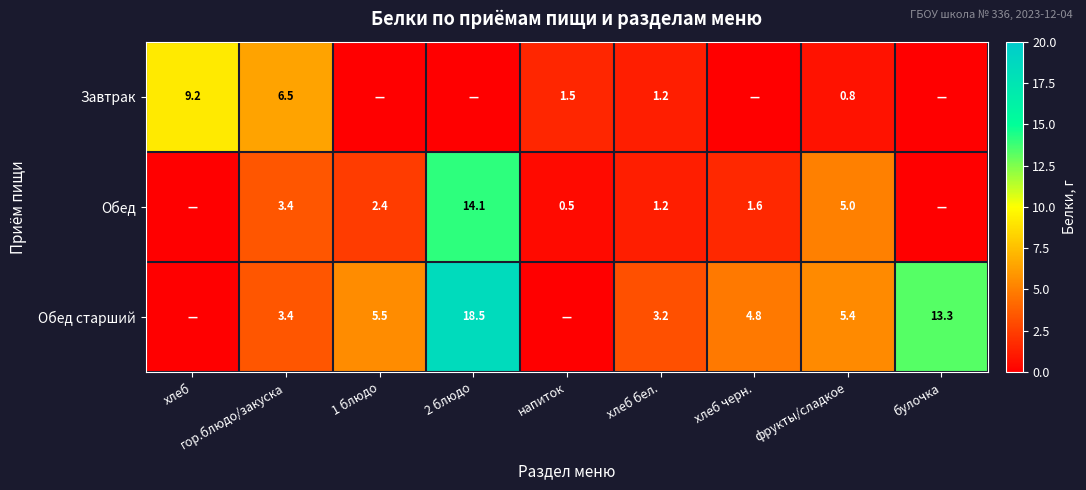

What is the sum of the Обед values at фрукты/сладкое and хлеб бел.?

6.2